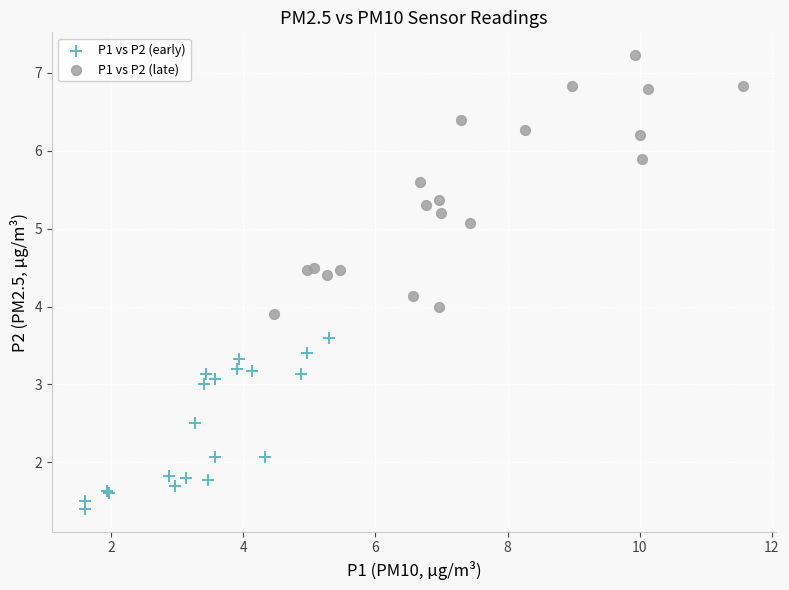

Which series has the largest Y range (max minus min)?

P1 vs P2 (late)